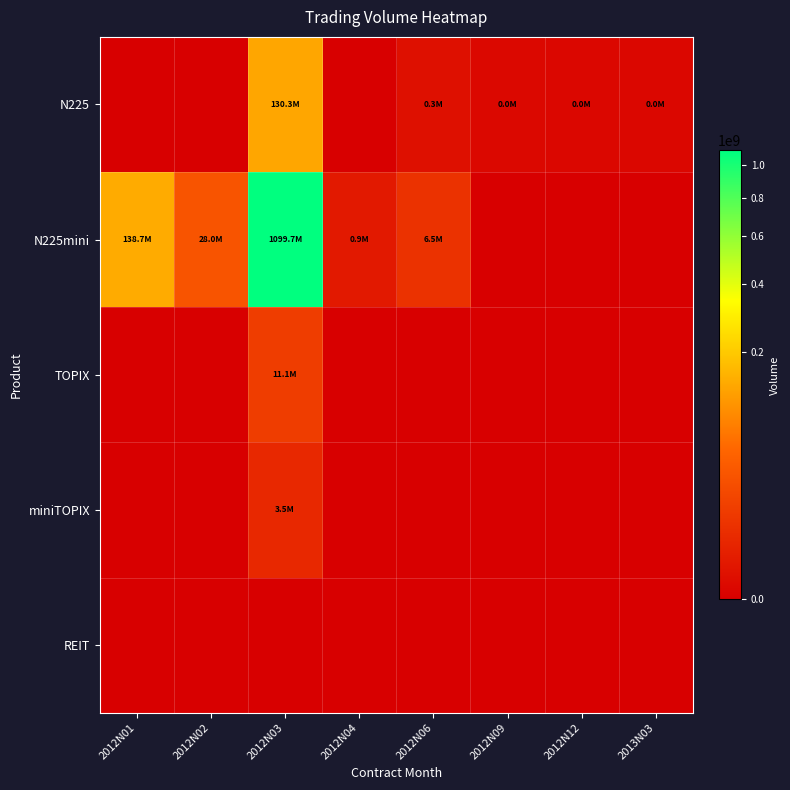

How many data points does each series have?

8